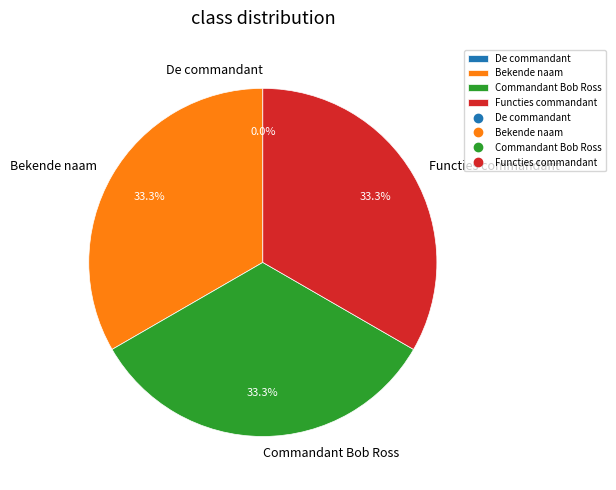

Is there a majority slice in this chart?

No